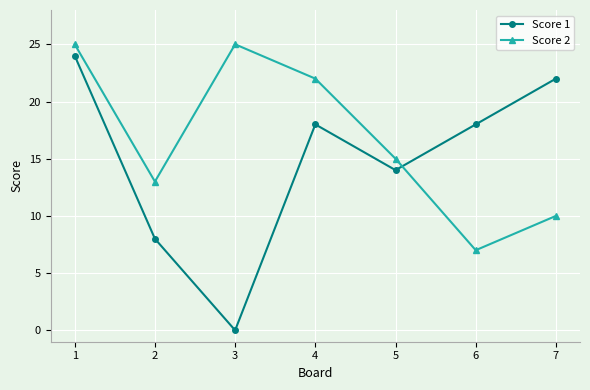

What is the value of the Score 2 point at the 1st from the left?

25